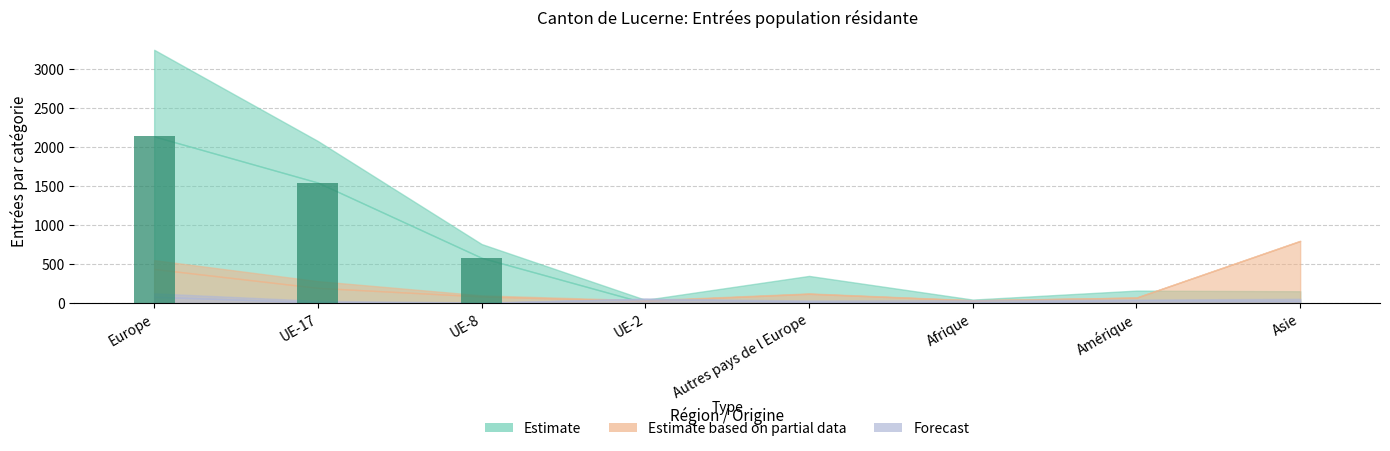

Between UE-17 and UE-2, which is larger?

UE-17